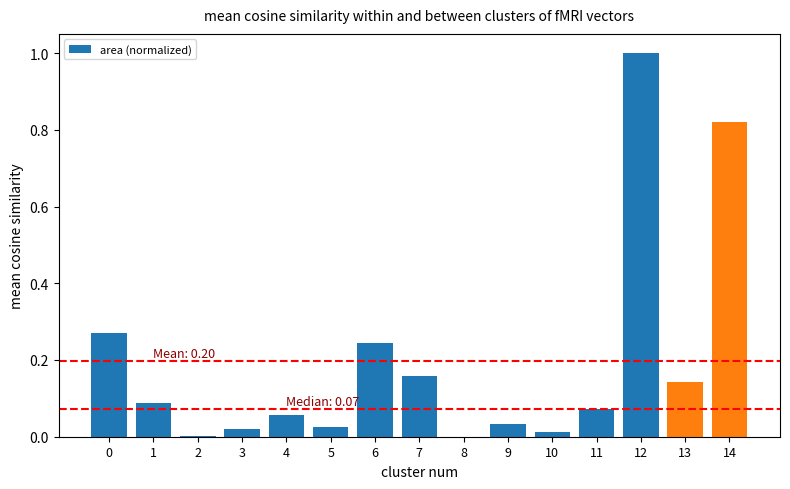

What is the sum of all values?

3.0